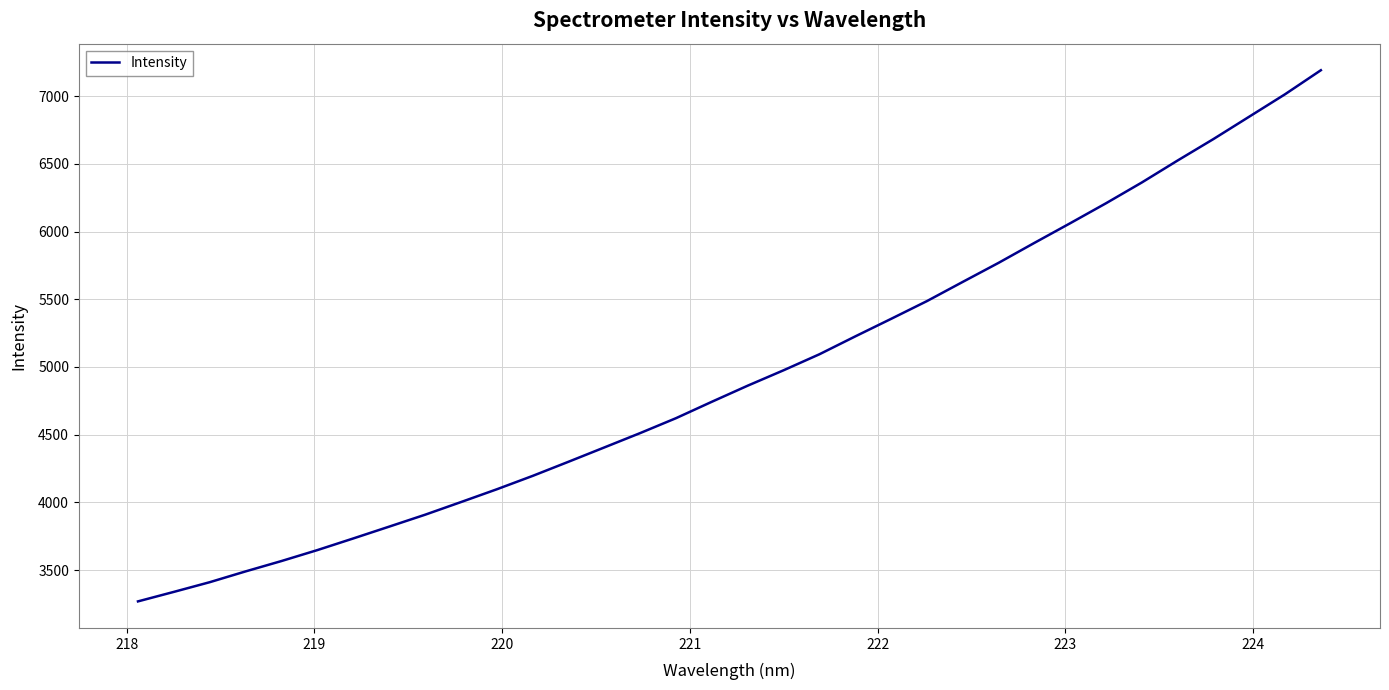

True or false: there are more than 2 points higher than both neighbors.

False